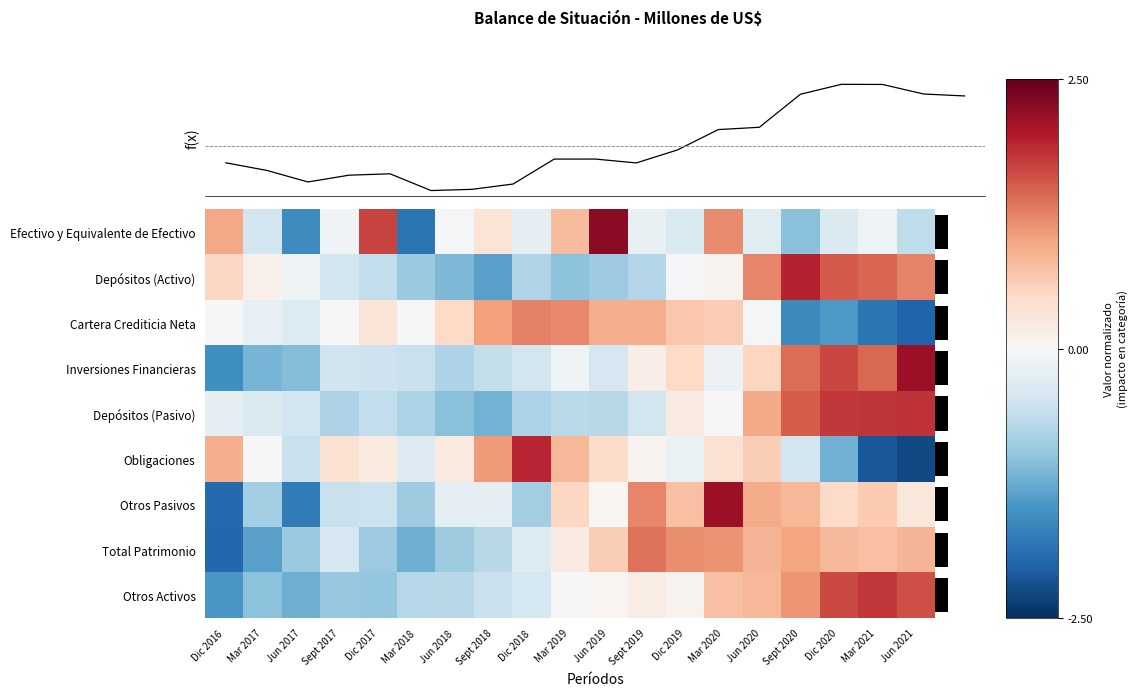

How many negative values does the Obligaciones series have?

7